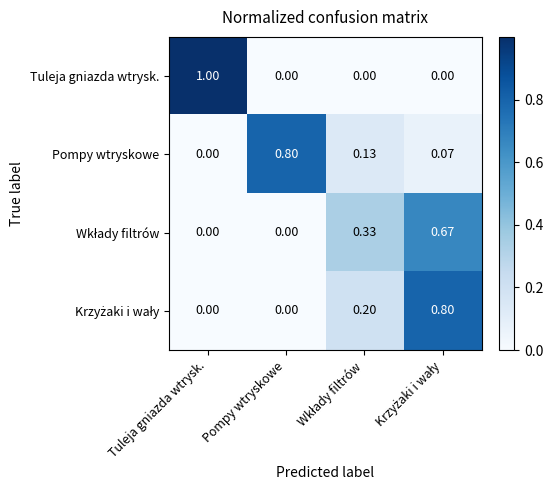

At which label is Pompy wtryskowe closest to 0?

Tuleja gniazda wtrysk.